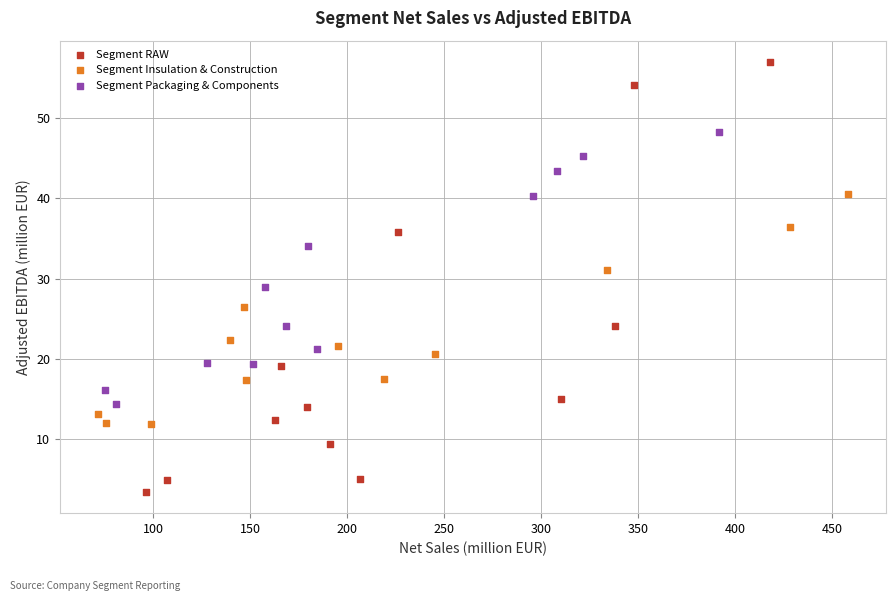

Which series reaches the maximum Y coordinate?

Segment RAW